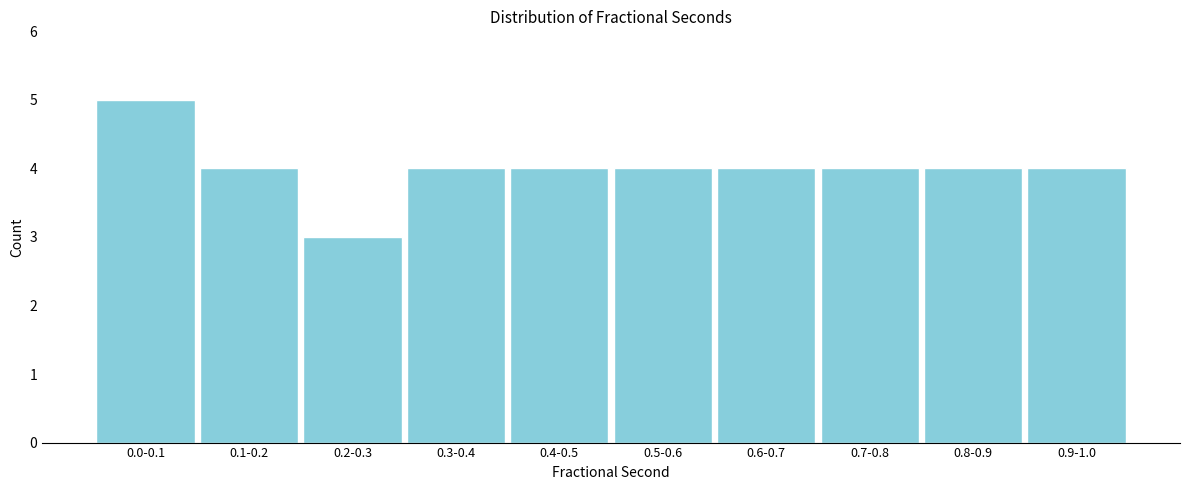

Reading left to right, transcribe all the data shown in this chart.

0.0-0.1=5	0.1-0.2=4	0.2-0.3=3	0.3-0.4=4	0.4-0.5=4	0.5-0.6=4	0.6-0.7=4	0.7-0.8=4	0.8-0.9=4	0.9-1.0=4